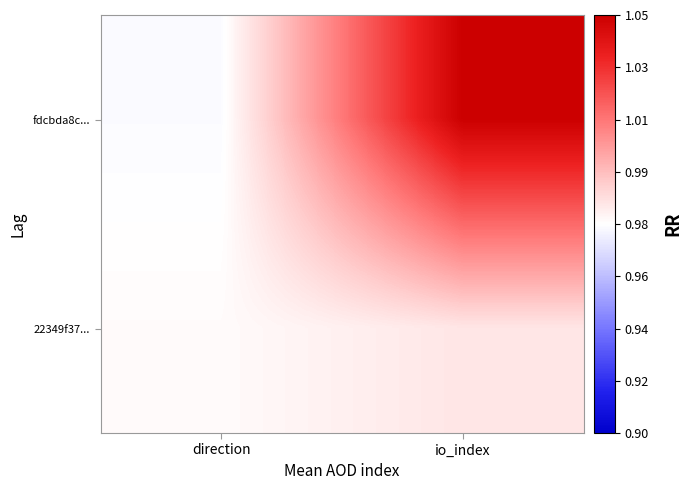

At io_index, list the series in order from largest to smallest.

fdcbda8c..., 22349f37...